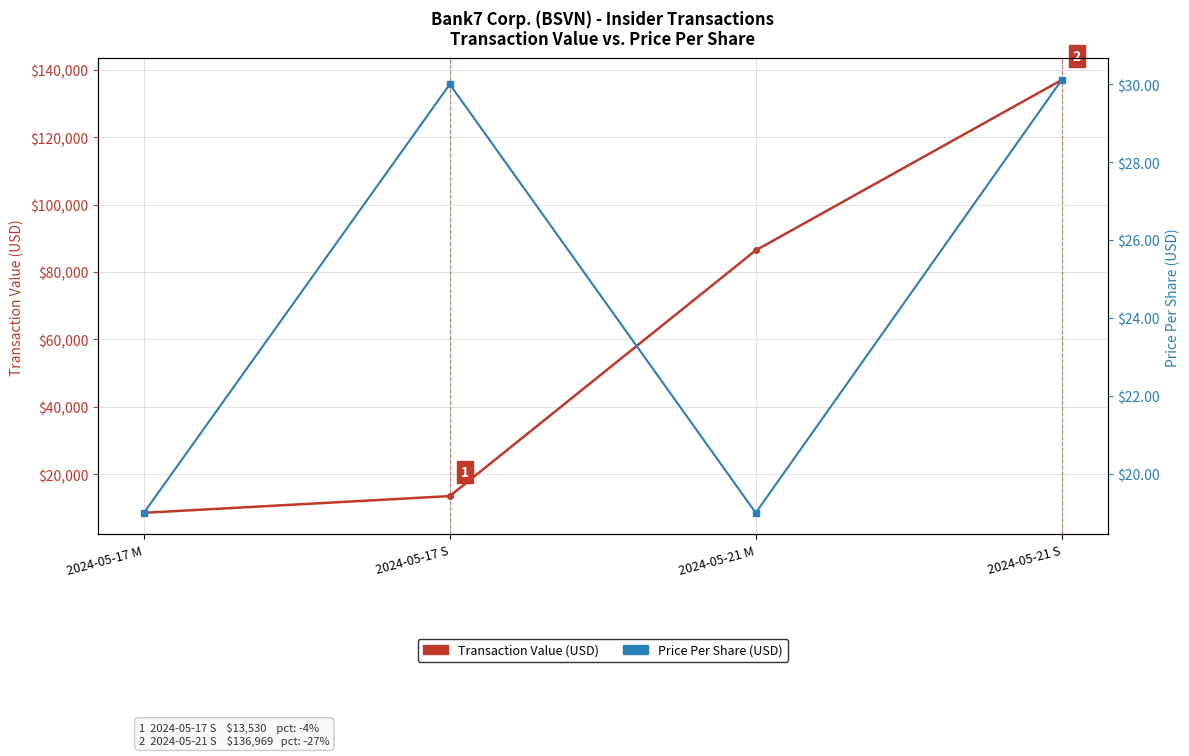

What are all the series names shown in the legend?

Transaction Value (USD), Price Per Share (USD)